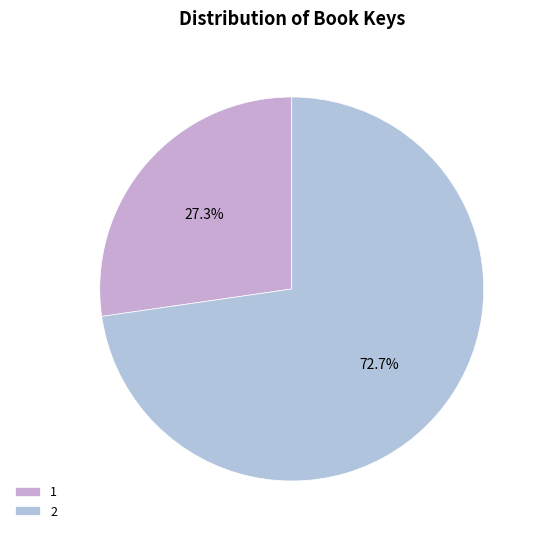

How many segments does this pie chart have?

2